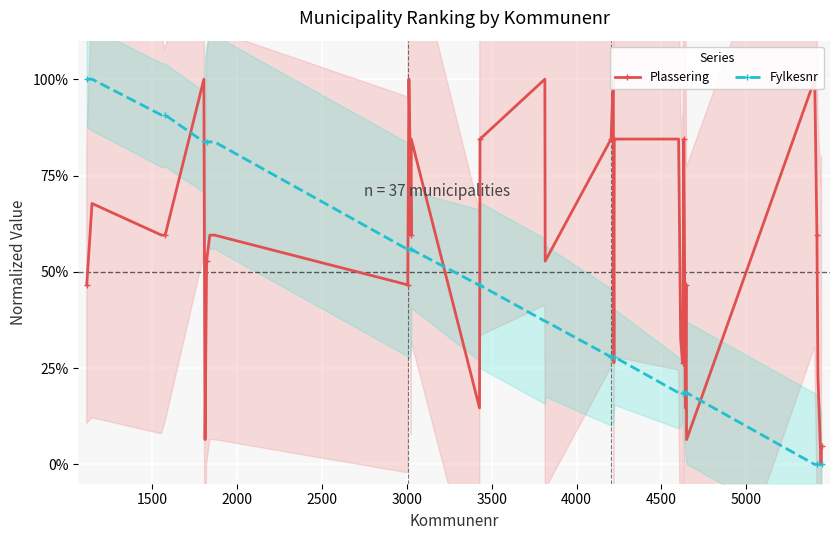

Reading left to right, extract all data points from this chart.

Plassering: 46.6	67.7	59.5	59.5	100.0	6.5	52.8	59.5	59.5	46.6	100.0	67.7	59.5	84.5	14.7	84.5	100.0	52.8	84.5	100.0	26.4	84.5	84.5	32.6	26.4	32.6	26.4	84.5	84.5	14.7	46.6	6.5	100.0	59.5	22.6	0.0	4.7
Fylkesnr: 100.0	100.0	90.7	90.7	83.7	83.7	83.7	83.7	83.7	55.8	55.8	55.8	55.8	55.8	46.5	46.5	37.2	37.2	27.9	27.9	27.9	27.9	18.6	18.6	18.6	18.6	18.6	18.6	18.6	18.6	18.6	18.6	0.0	0.0	0.0	0.0	0.0